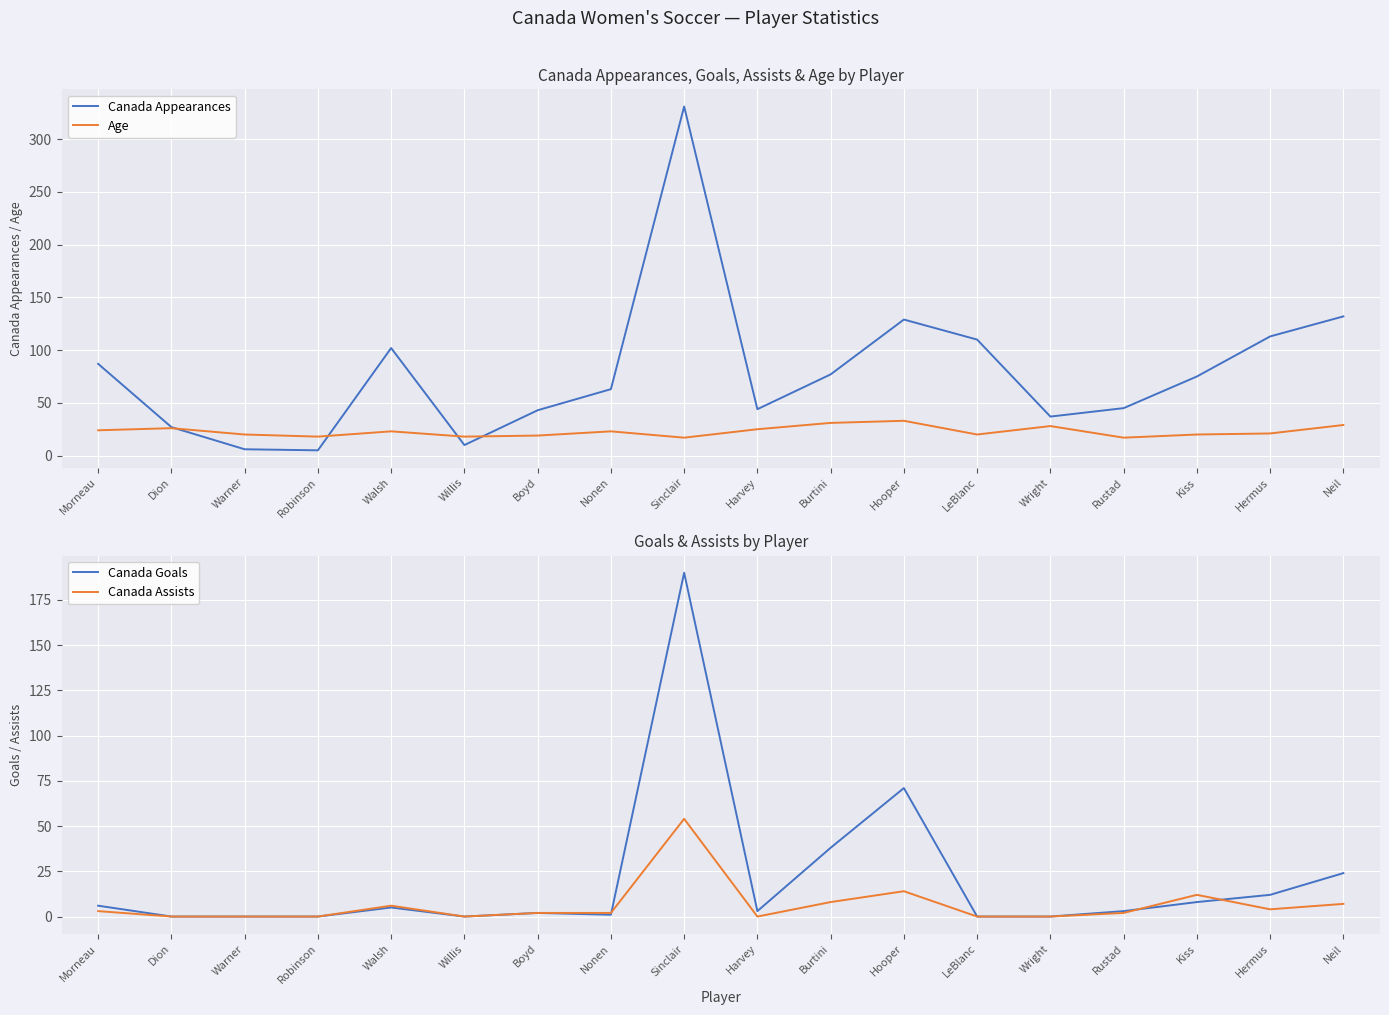

Is the value of Age at Harvey greater than the value of Canada Appearances at Harvey?

No